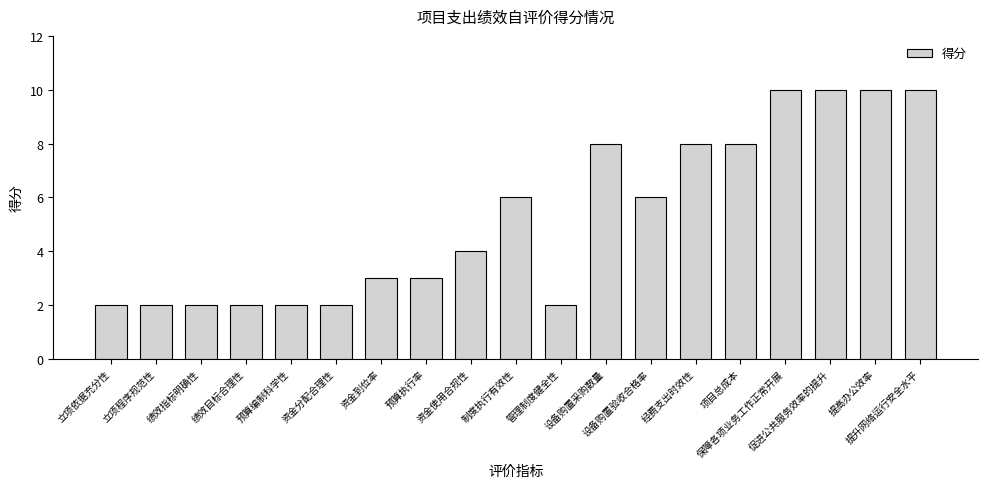

What is the difference between the maximum and minimum values?

8